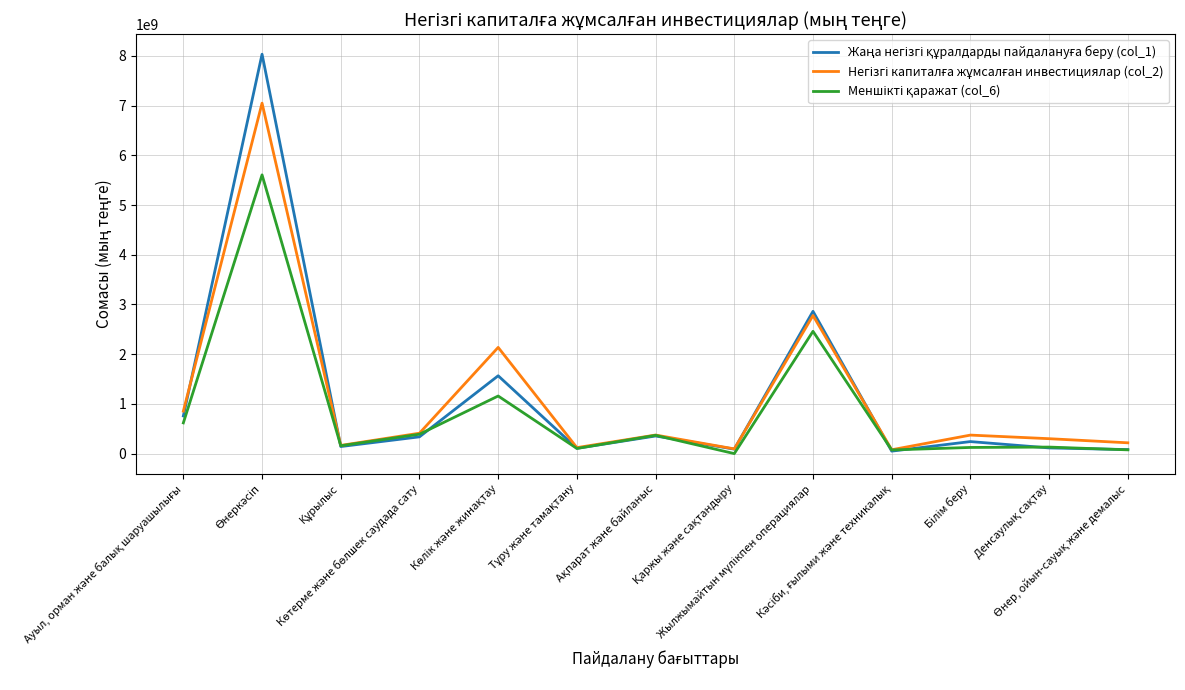

At how many categories does at least one series exceed 2284667229?

2